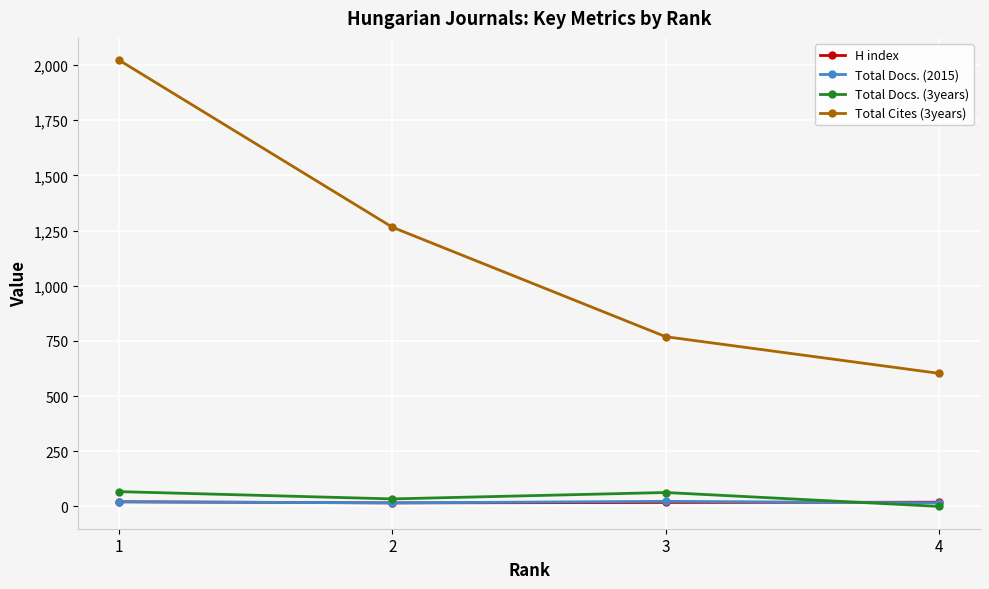

True or false: Total Cites (3years) has more than 1 points higher than both neighbors.

False